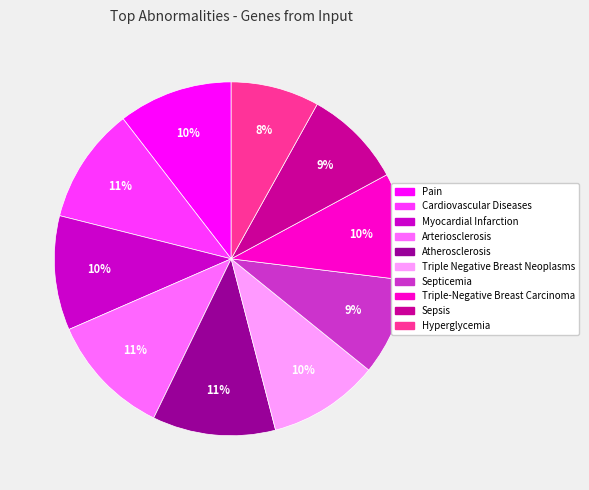

Between Sepsis and Pain, which is larger?

Pain